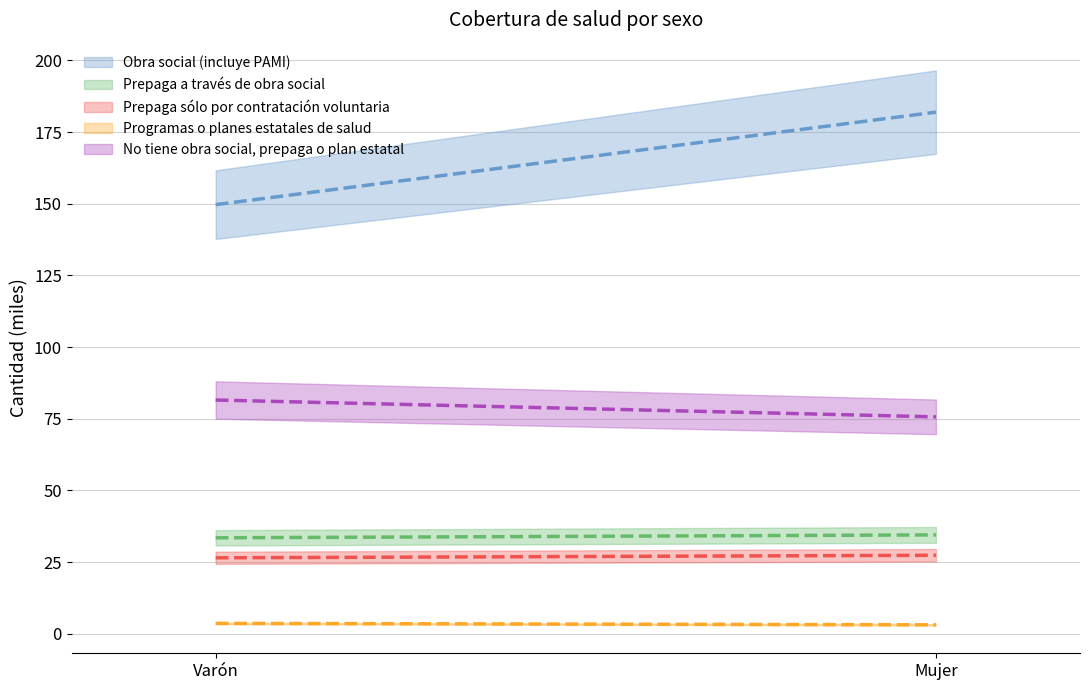

Where is Obra social (incluye PAMI) nearest to the value 165?

Varón